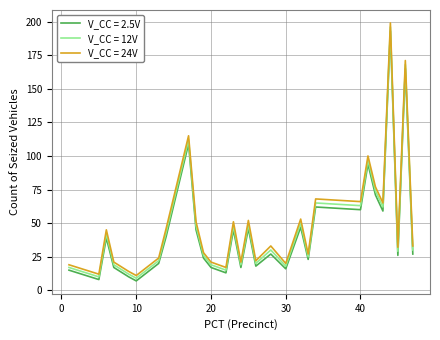

True or false: V_CC = 12V and V_CC = 24V intersect in this chart.

False